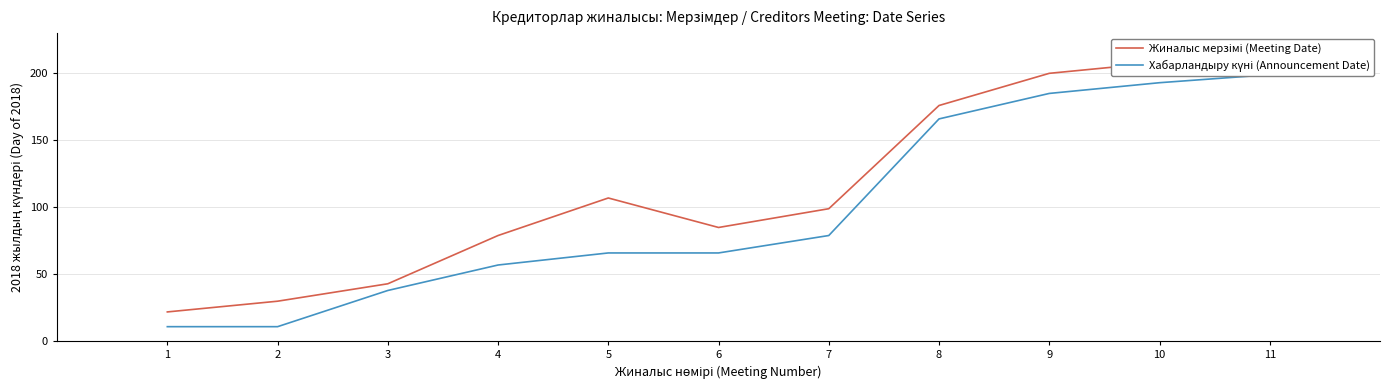

The Жиналыс мерзімі (Meeting Date) series shows 99 at 7. True or false?

True